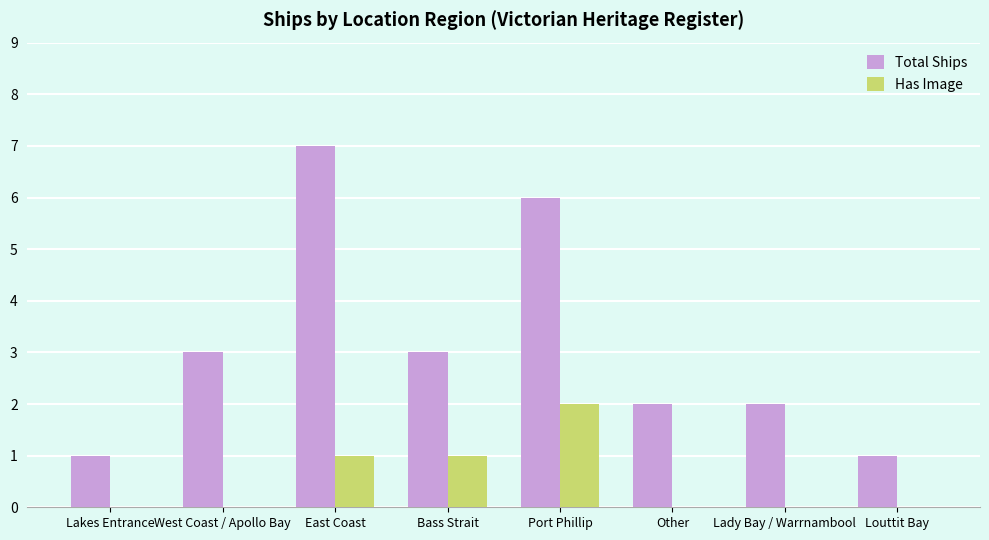

How many distinct data groups are displayed?

2